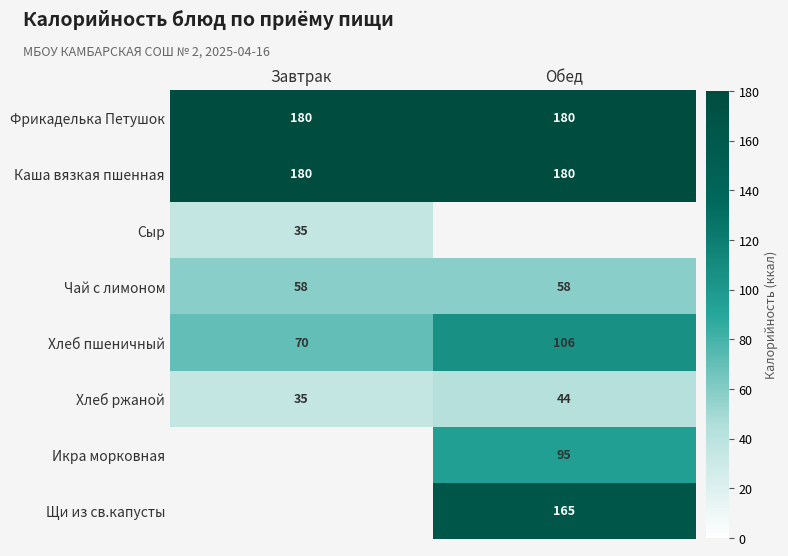

What is the sum of the Фрикаделька Петушок values at Завтрак and Обед?

360